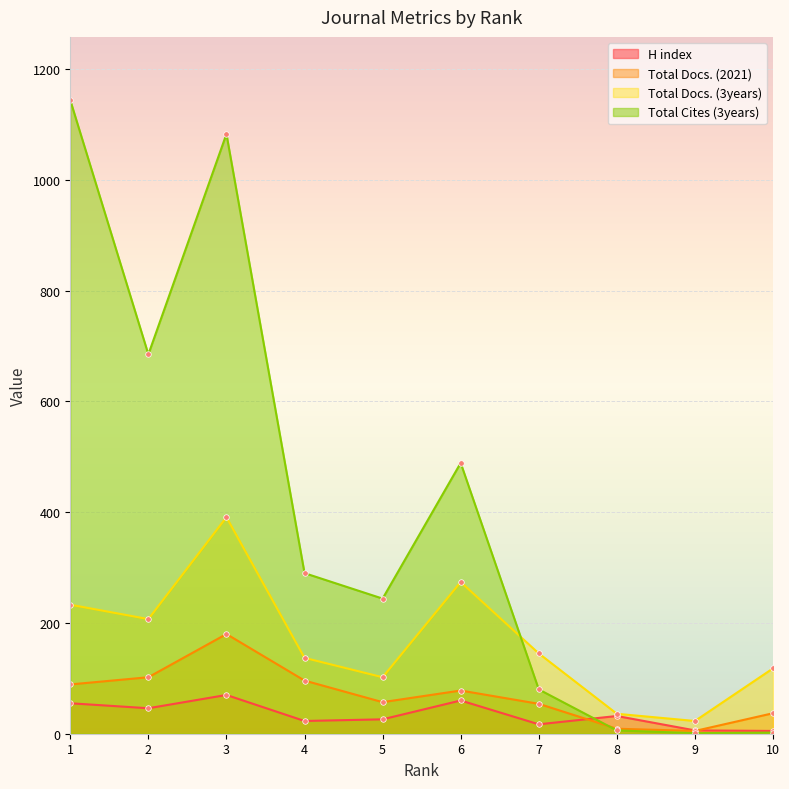

Where is the first local minimum for H index?

2